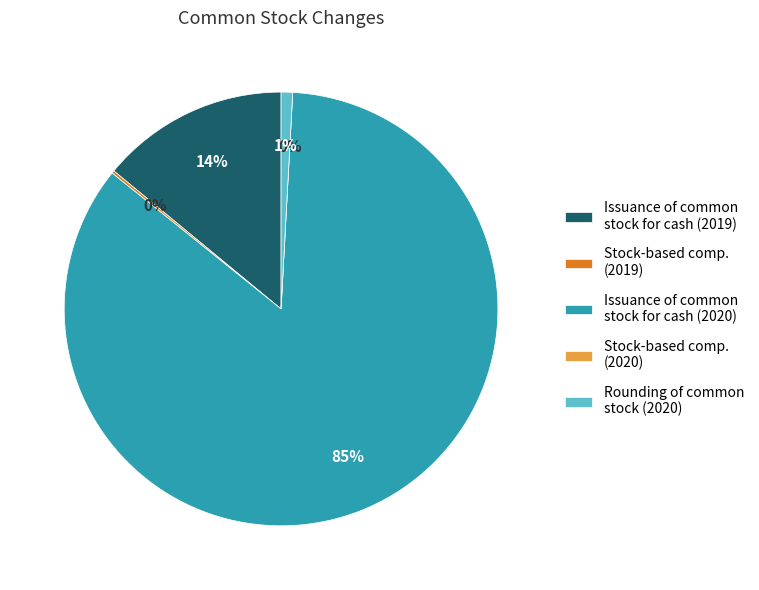

To the nearest percent, what is the average slice percentage?

20%